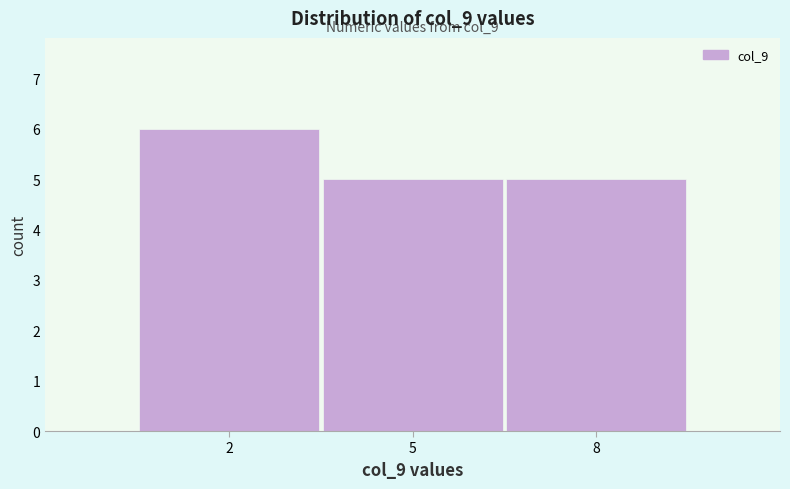

Reading left to right, transcribe all the data shown in this chart.

6	5	5